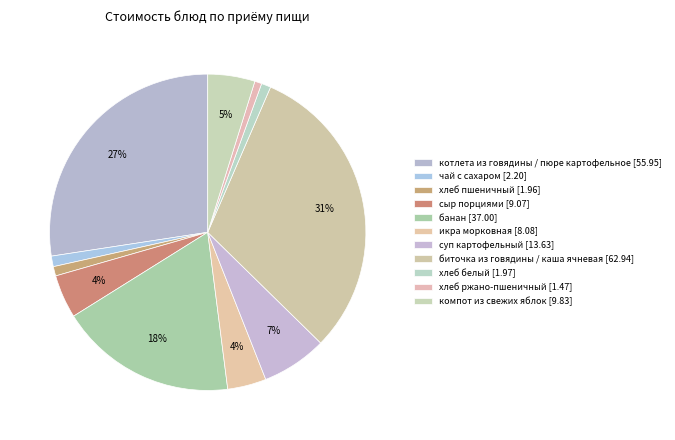

How many slices are in this pie chart?

11